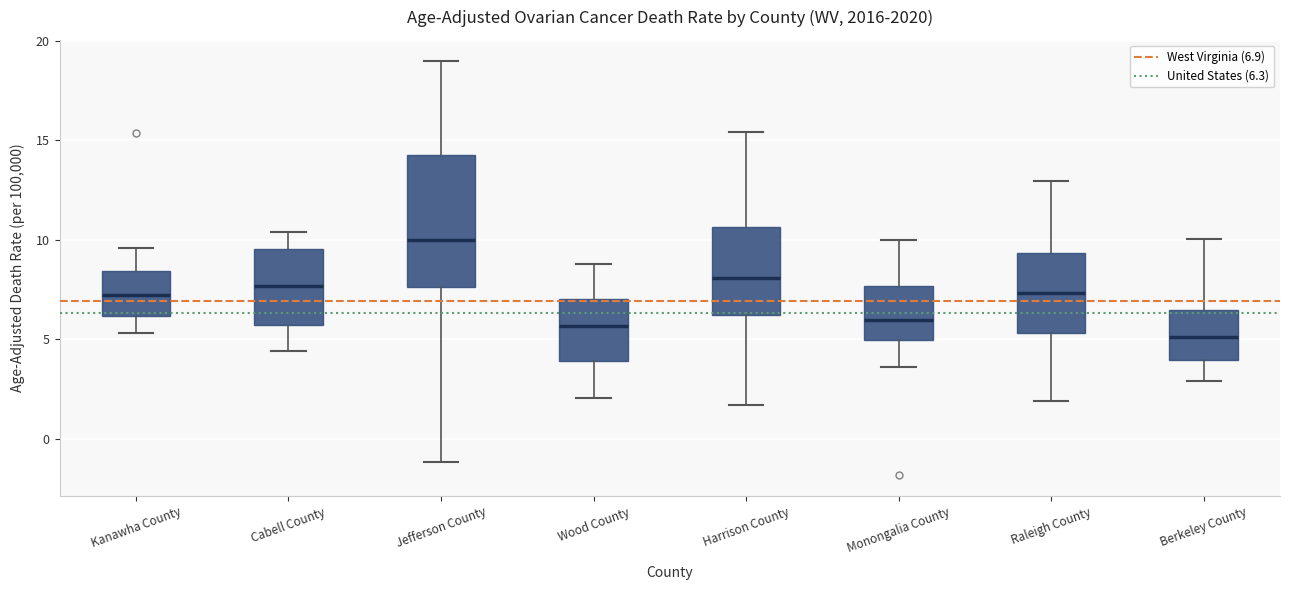

Which box is the tallest, from its lower edge to its upper edge?

Jefferson County